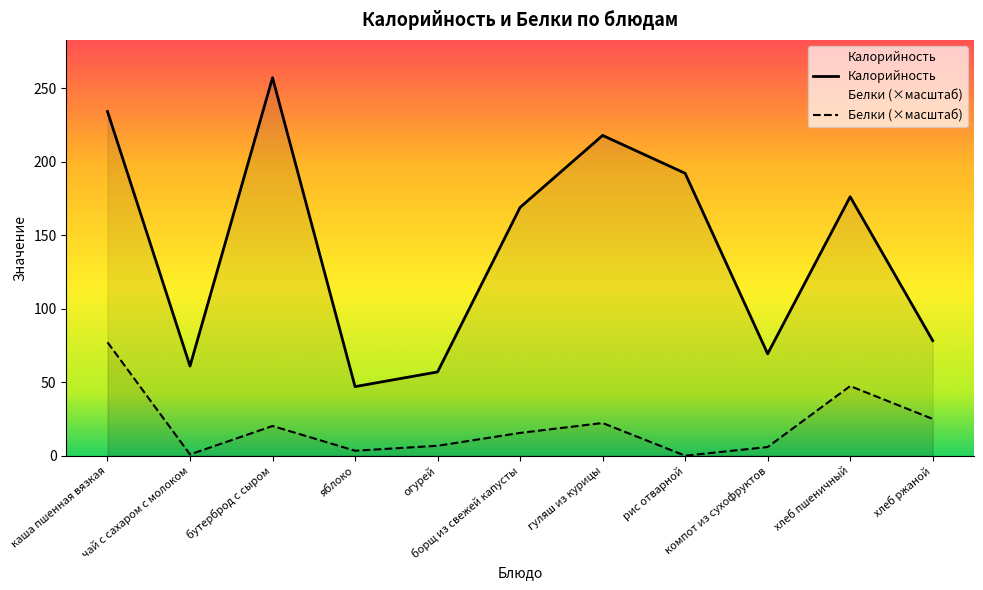

List the series in order of their overall mean, highest first.

Калорийность, Белки (×масштаб)